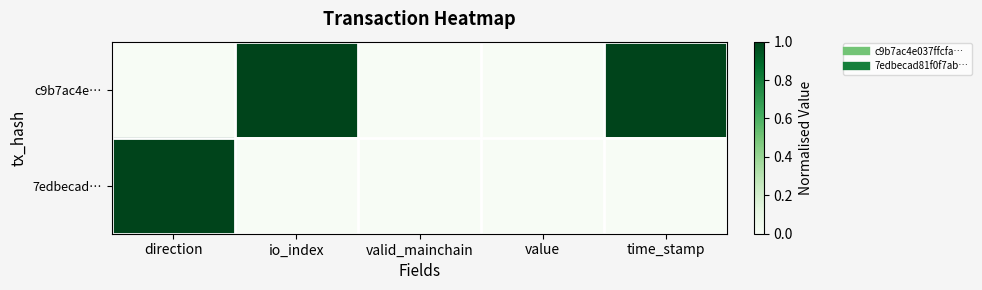

Rank the series at valid_mainchain from lowest to highest value.

c9b7ac4e…, 7edbecad…